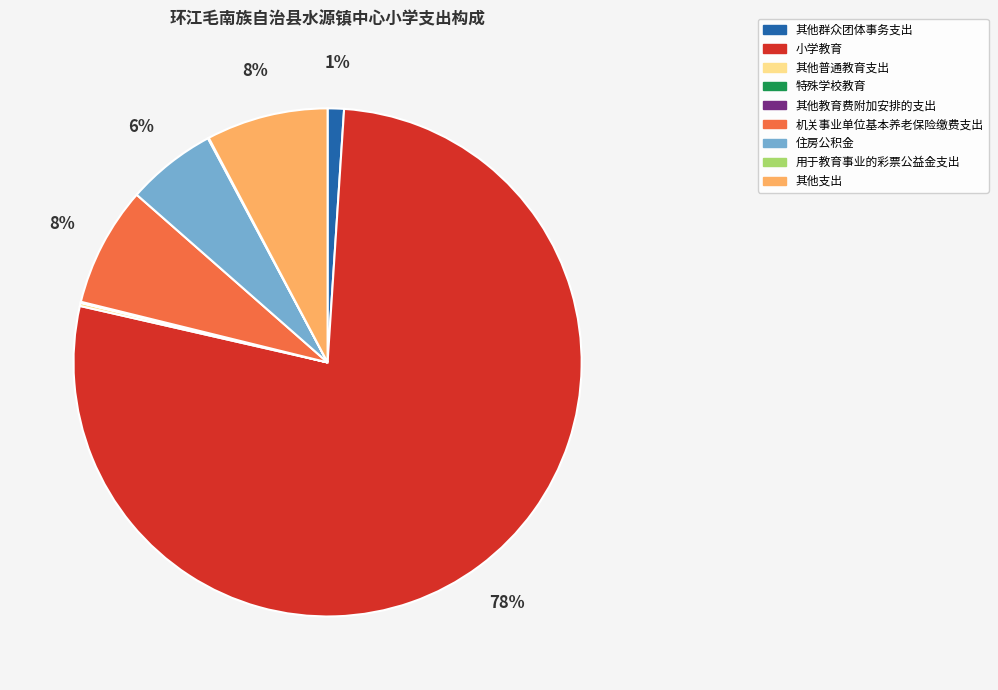

Which slice is the largest?

小学教育